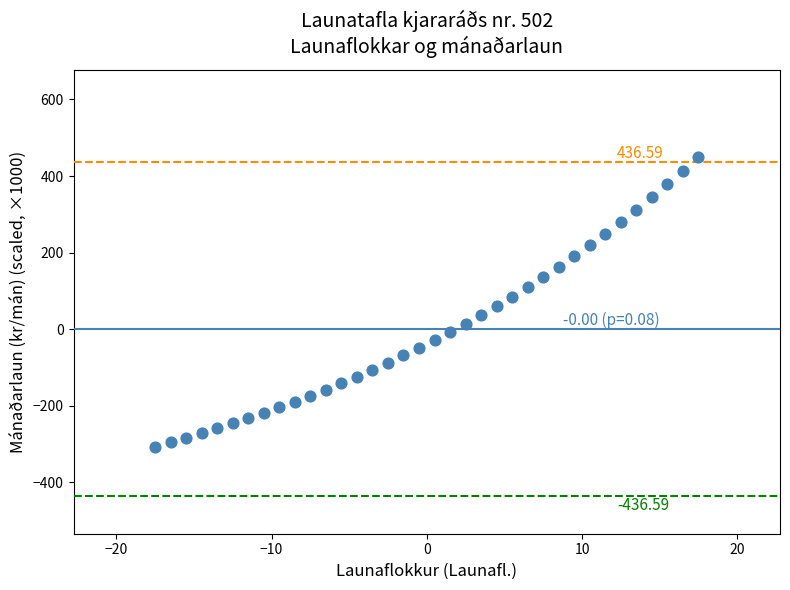

What is the range of Y values (max minus min)?

757.4